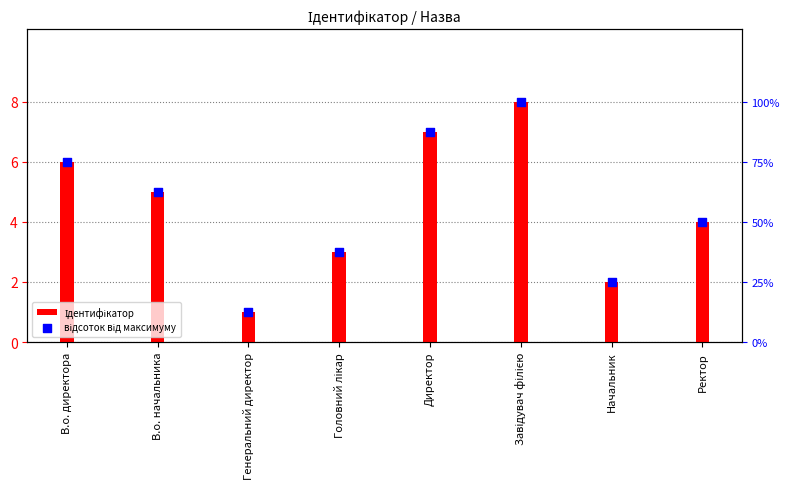

Is the value of відсоток від максимуму at Ректор greater than the value of Ідентифікатор at Завідувач філією?

Yes